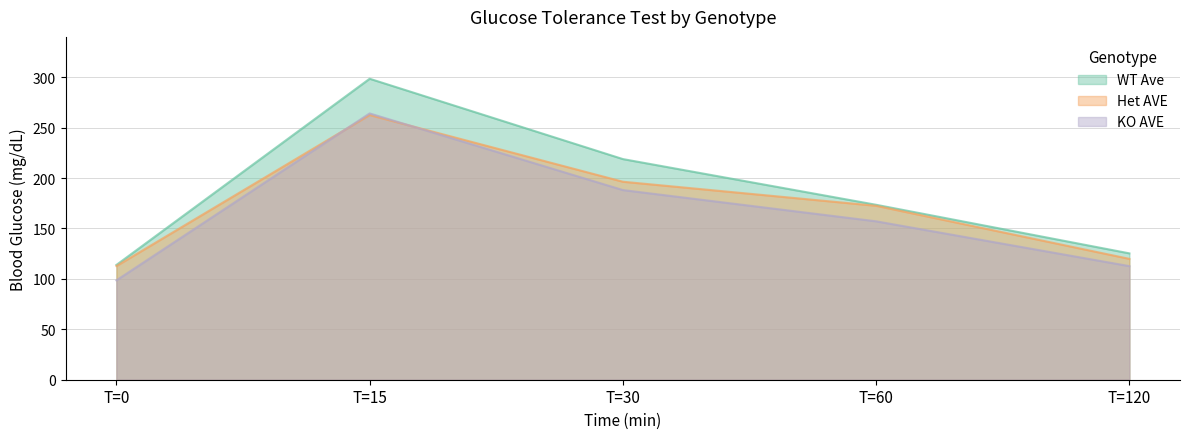

What is the total value across all series at T=60?

503.1